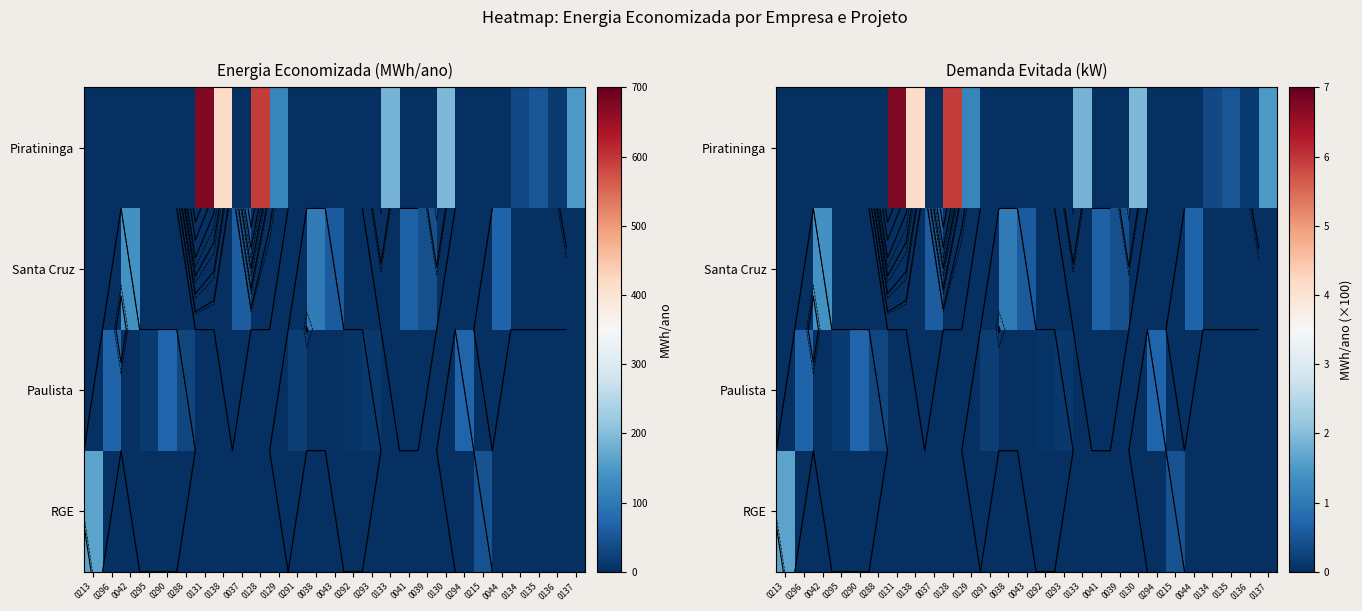

List the series in order of their peak value, highest first.

Piratininga, RGE, Santa Cruz, Paulista